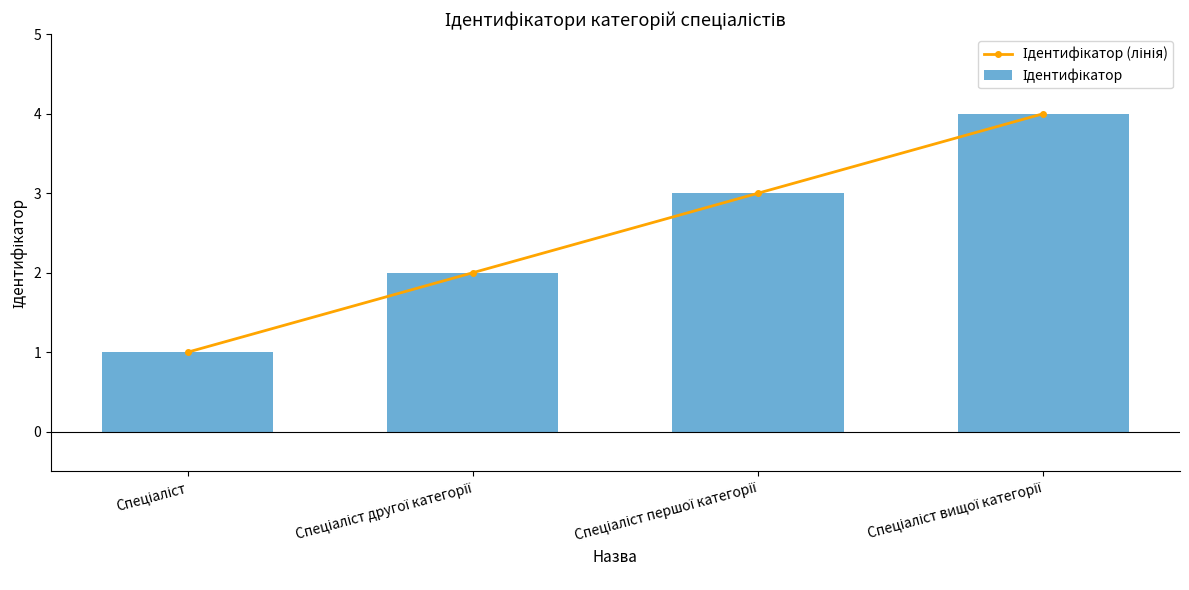

Count the Ідентифікатор values in the range 2 to 4.

3